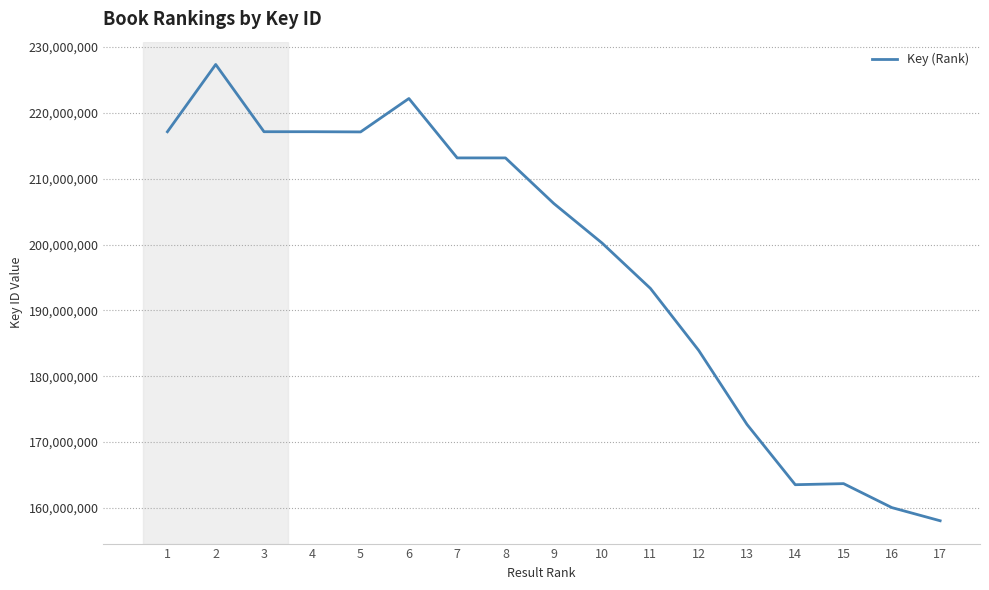

Is it true that the value at 6 is 75888990?

False